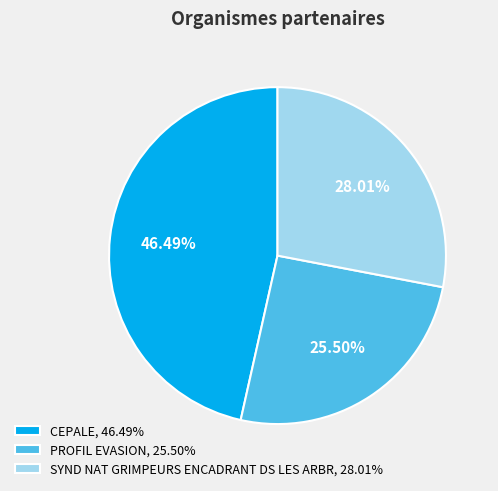

To the nearest percent, what is the difference between the SYND NAT GRIMPEURS ENCADRANT DS LES ARBR and CEPALE slice percentages?

18%